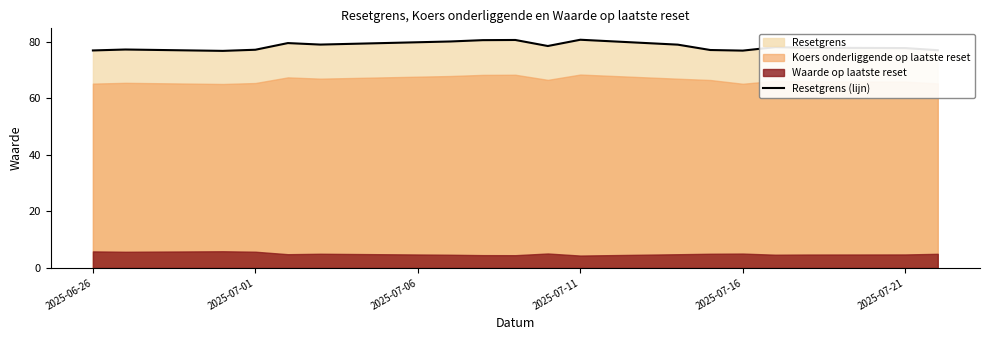

The Resetgrens (lijn) series shows 80.8 at 2025-07-11. True or false?

True